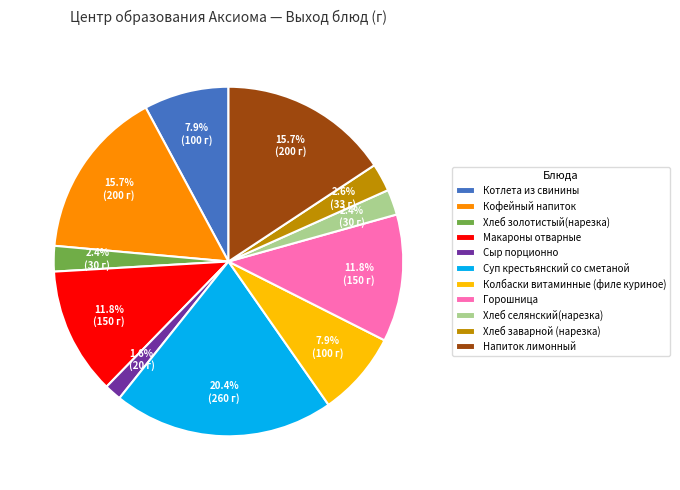

Is it true that Хлеб заварной (нарезка) is 3% of the pie?

True